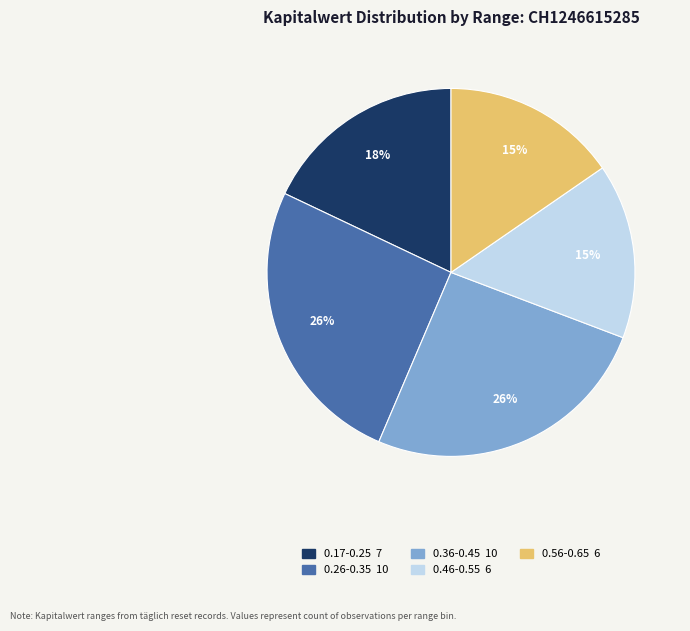

Does any single category account for the majority?

No